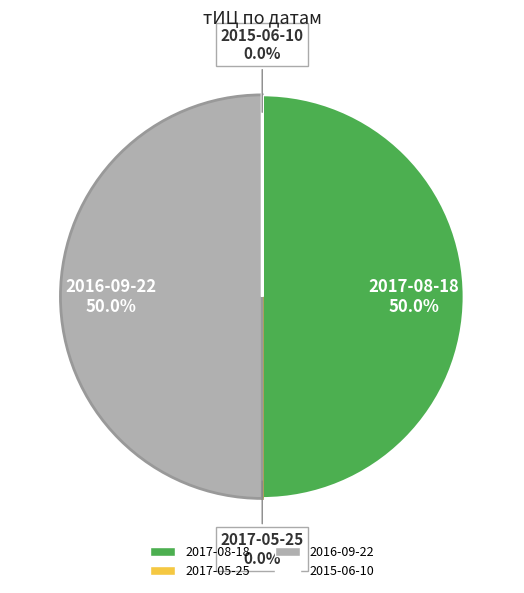

Count the number of slices in the pie.

4